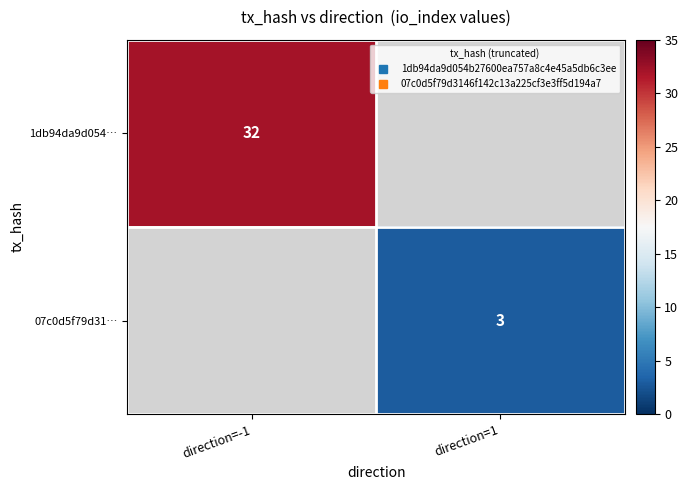

List the labels in order of 1db94da9d054… value, smallest first.

direction=-1, direction=1